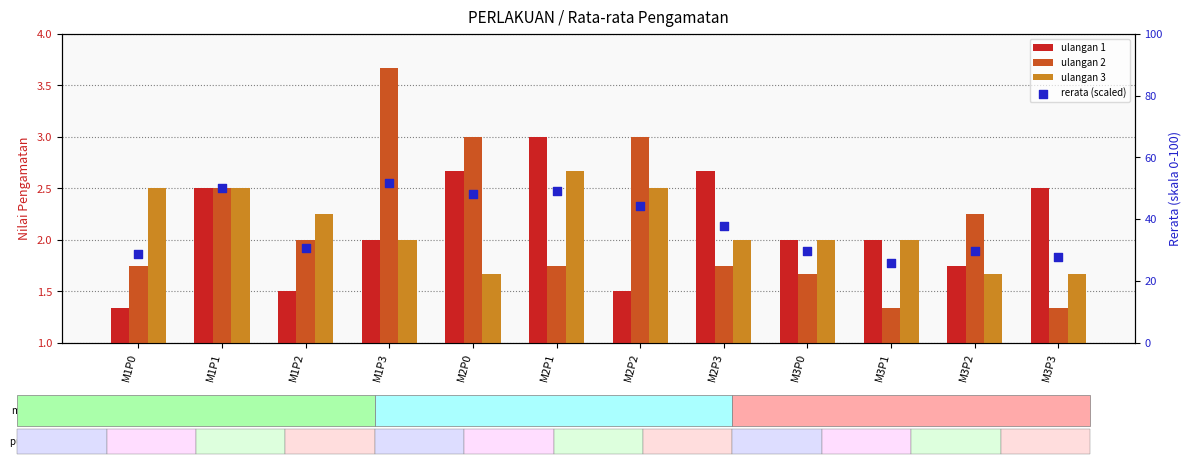

What are all the series names shown in the legend?

ulangan 1, ulangan 2, ulangan 3, rerata (scaled)